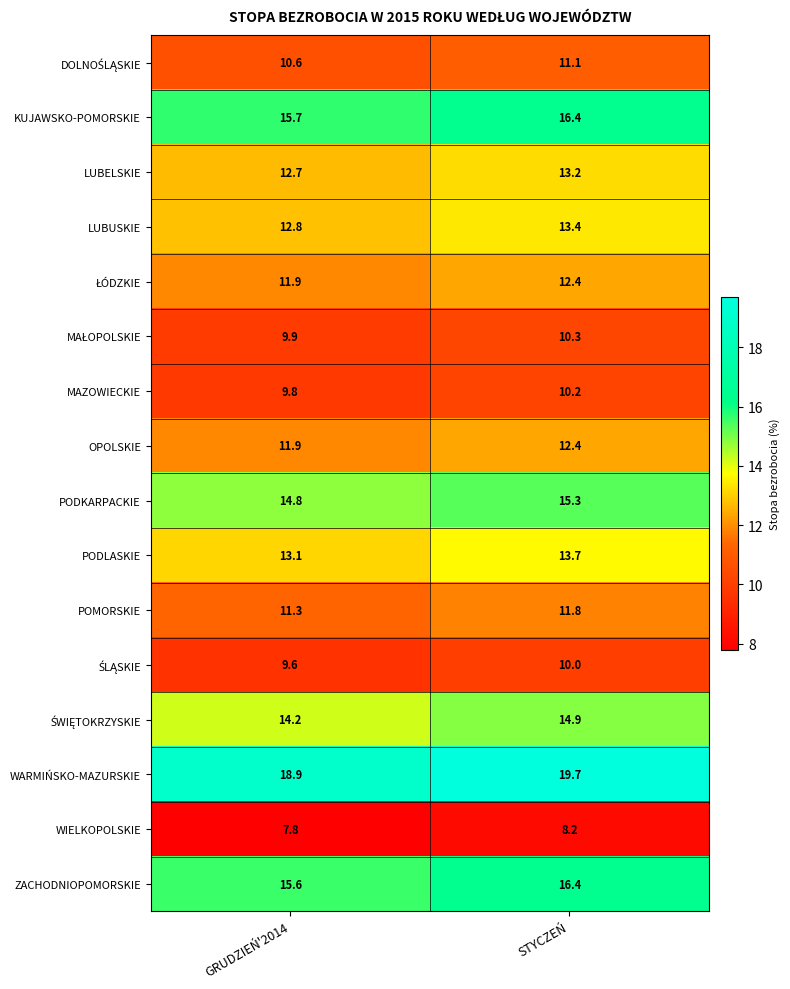

What is the spread (max minus min) of values at STYCZEŃ?

11.5